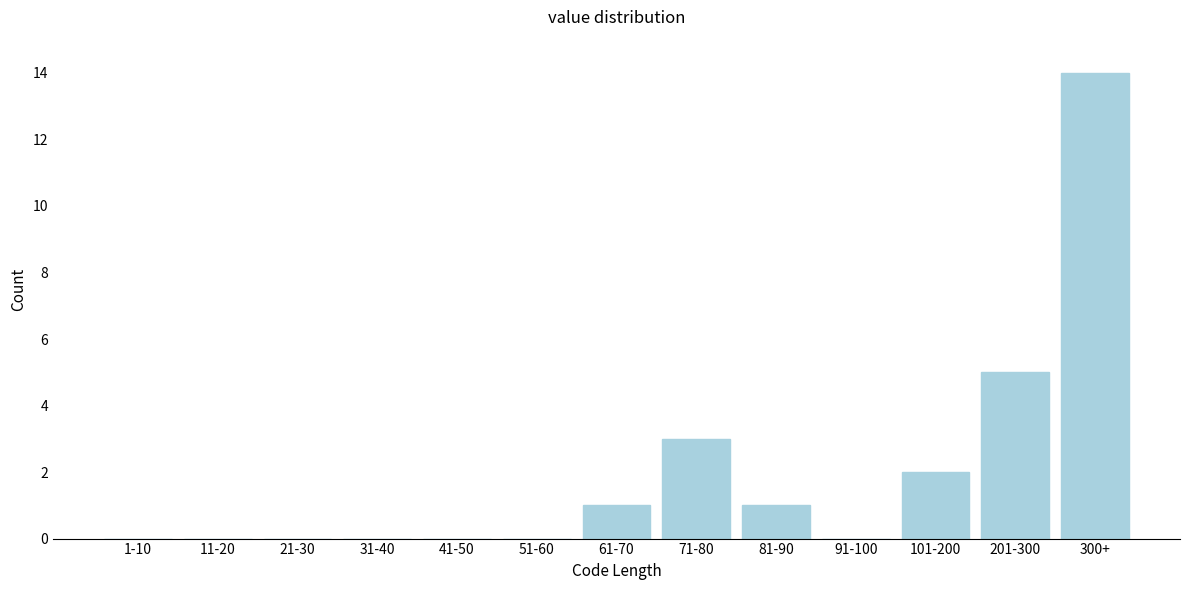

Reading left to right, extract all data points from this chart.

1-10=0	11-20=0	21-30=0	31-40=0	41-50=0	51-60=0	61-70=1	71-80=3	81-90=1	91-100=0	101-200=2	201-300=5	300+=14